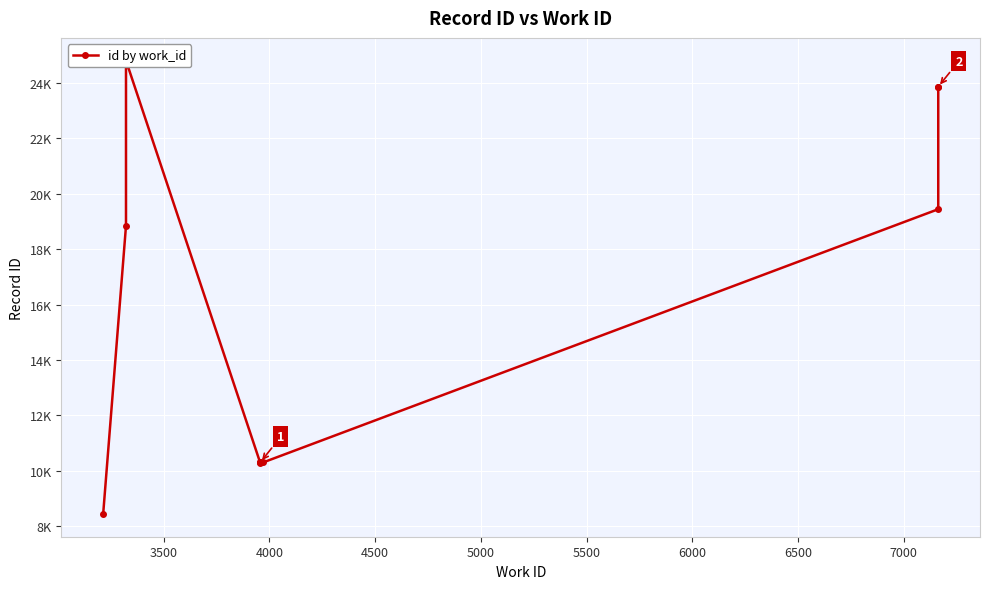

What is the sum of all values?

160467